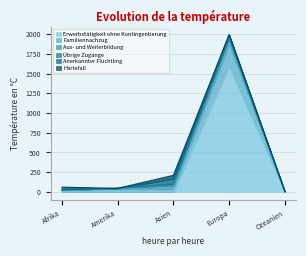

The Erwerbstätigkeit ohne Kontingentierung series shows -556 at Amerika. True or false?

False